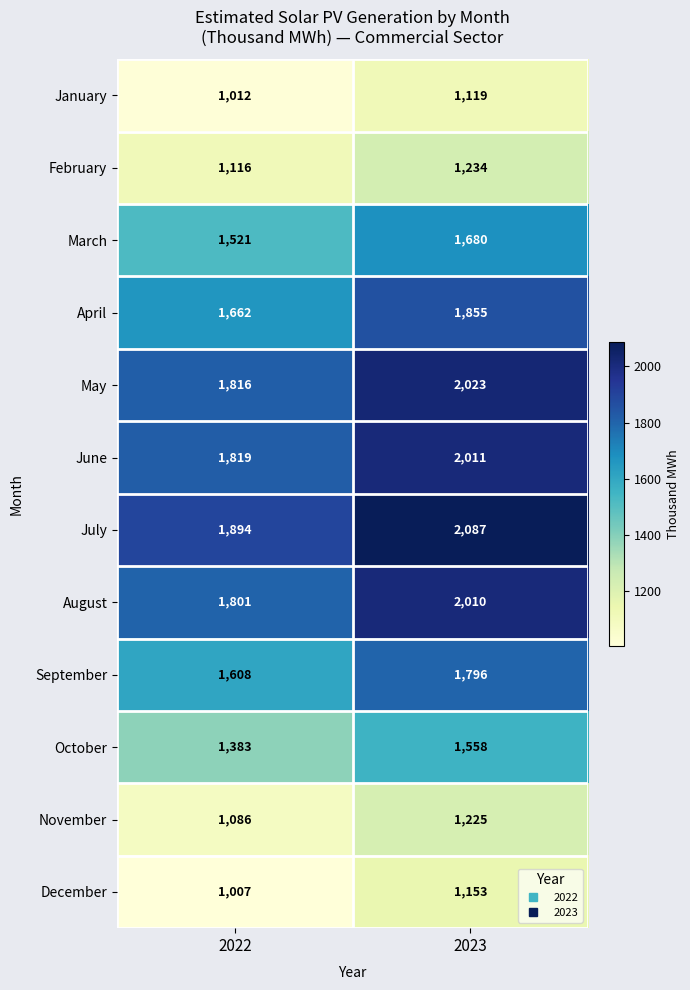

What is the greatest value displayed?

2087